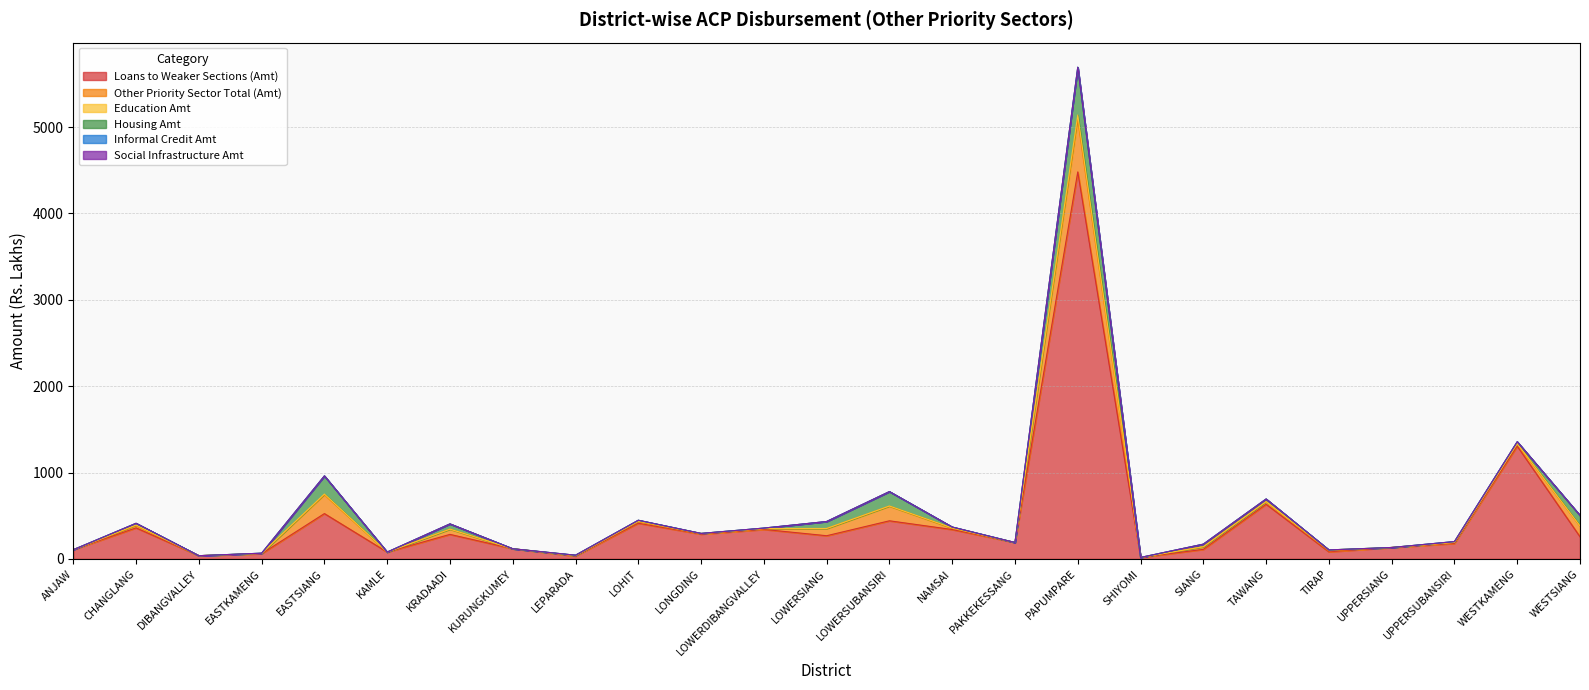

Reading left to right, list all the values displayed in this chart.

Loans to Weaker Sections (Amt): ANJAW=106.4	CHANGLANG=359.2	DIBANGVALLEY=37.1	EASTKAMENG=60.2	EASTSIANG=524.7	KAMLE=78.9	KRADAADI=283.8	KURUNGKUMEY=117.5	LEPARADA=32.7	LOHIT=413.0	LONGDING=286.5	LOWERDIBANGVALLEY=341.4	LOWERSIANG=268.2	LOWERSUBANSIRI=441.1	NAMSAI=340.0	PAKKEKESSANG=189.8	PAPUMPARE=4480.7	SHIYOMI=16.8	SIANG=110.6	TAWANG=632.6	TIRAP=82.1	UPPERSIANG=132.2	UPPERSUBANSIRI=179.0	WESTKAMENG=1305.8	WESTSIANG=256.3
Other Priority Sector Total (Amt): ANJAW=0.0	CHANGLANG=26.5	DIBANGVALLEY=0.0	EASTKAMENG=3.0	EASTSIANG=218.1	KAMLE=0.0	KRADAADI=60.7	KURUNGKUMEY=0.0	LEPARADA=5.0	LOHIT=17.2	LONGDING=4.2	LOWERDIBANGVALLEY=7.7	LOWERSIANG=82.4	LOWERSUBANSIRI=169.1	NAMSAI=14.5	PAKKEKESSANG=0.0	PAPUMPARE=606.1	SHIYOMI=0.0	SIANG=30.0	TAWANG=30.5	TIRAP=10.9	UPPERSIANG=0.0	UPPERSUBANSIRI=10.8	WESTKAMENG=25.3	WESTSIANG=123.5
Education Amt: ANJAW=0.0	CHANGLANG=6.3	DIBANGVALLEY=0.0	EASTKAMENG=0.0	EASTSIANG=8.1	KAMLE=0.0	KRADAADI=0.0	KURUNGKUMEY=0.0	LEPARADA=0.0	LOHIT=6.8	LONGDING=4.2	LOWERDIBANGVALLEY=2.8	LOWERSIANG=1.6	LOWERSUBANSIRI=2.5	NAMSAI=4.1	PAKKEKESSANG=0.0	PAPUMPARE=52.5	SHIYOMI=0.0	SIANG=0.0	TAWANG=0.0	TIRAP=10.9	UPPERSIANG=0.0	UPPERSUBANSIRI=2.2	WESTKAMENG=4.5	WESTSIANG=2.1
Housing Amt: ANJAW=0.0	CHANGLANG=20.2	DIBANGVALLEY=0.0	EASTKAMENG=3.0	EASTSIANG=210.0	KAMLE=0.0	KRADAADI=60.7	KURUNGKUMEY=0.0	LEPARADA=5.0	LOHIT=10.5	LONGDING=0.0	LOWERDIBANGVALLEY=4.8	LOWERSIANG=80.8	LOWERSUBANSIRI=166.7	NAMSAI=10.4	PAKKEKESSANG=0.0	PAPUMPARE=552.2	SHIYOMI=0.0	SIANG=30.0	TAWANG=30.5	TIRAP=0.0	UPPERSIANG=0.0	UPPERSUBANSIRI=8.6	WESTKAMENG=20.8	WESTSIANG=121.4
Informal Credit Amt: ANJAW=0.0	CHANGLANG=0.0	DIBANGVALLEY=0.0	EASTKAMENG=0.0	EASTSIANG=0.0	KAMLE=0.0	KRADAADI=0.0	KURUNGKUMEY=0.0	LEPARADA=0.0	LOHIT=0.0	LONGDING=0.0	LOWERDIBANGVALLEY=0.0	LOWERSIANG=0.0	LOWERSUBANSIRI=0.0	NAMSAI=0.0	PAKKEKESSANG=0.0	PAPUMPARE=1.4	SHIYOMI=0.0	SIANG=0.0	TAWANG=0.0	TIRAP=0.0	UPPERSIANG=0.0	UPPERSUBANSIRI=0.0	WESTKAMENG=0.0	WESTSIANG=0.0
Social Infrastructure Amt: ANJAW=0.0	CHANGLANG=0.0	DIBANGVALLEY=0.0	EASTKAMENG=0.0	EASTSIANG=0.0	KAMLE=0.0	KRADAADI=0.0	KURUNGKUMEY=0.0	LEPARADA=0.0	LOHIT=0.0	LONGDING=0.0	LOWERDIBANGVALLEY=0.0	LOWERSIANG=0.0	LOWERSUBANSIRI=0.0	NAMSAI=0.0	PAKKEKESSANG=0.0	PAPUMPARE=0.0	SHIYOMI=0.0	SIANG=0.0	TAWANG=0.0	TIRAP=0.0	UPPERSIANG=0.0	UPPERSUBANSIRI=0.0	WESTKAMENG=0.0	WESTSIANG=0.0